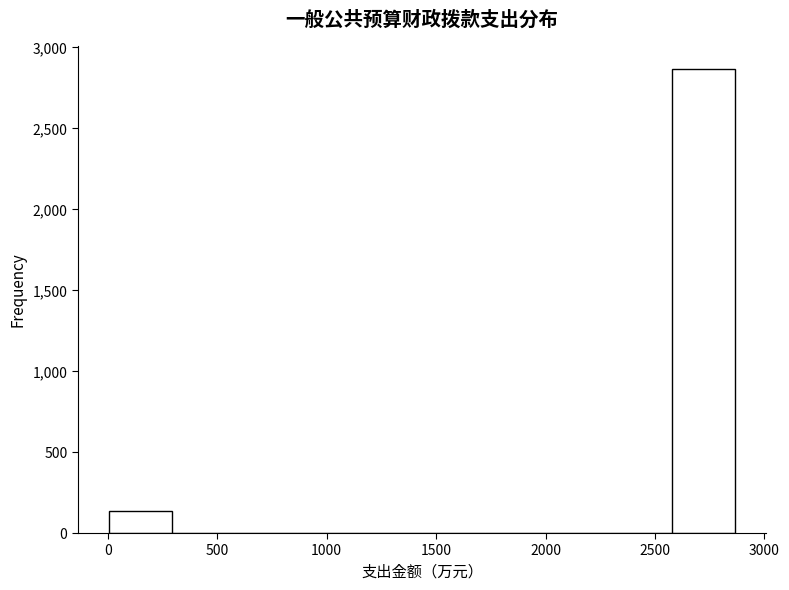

Over which range of the x-axis is the bar tallest?

2600 to 2850